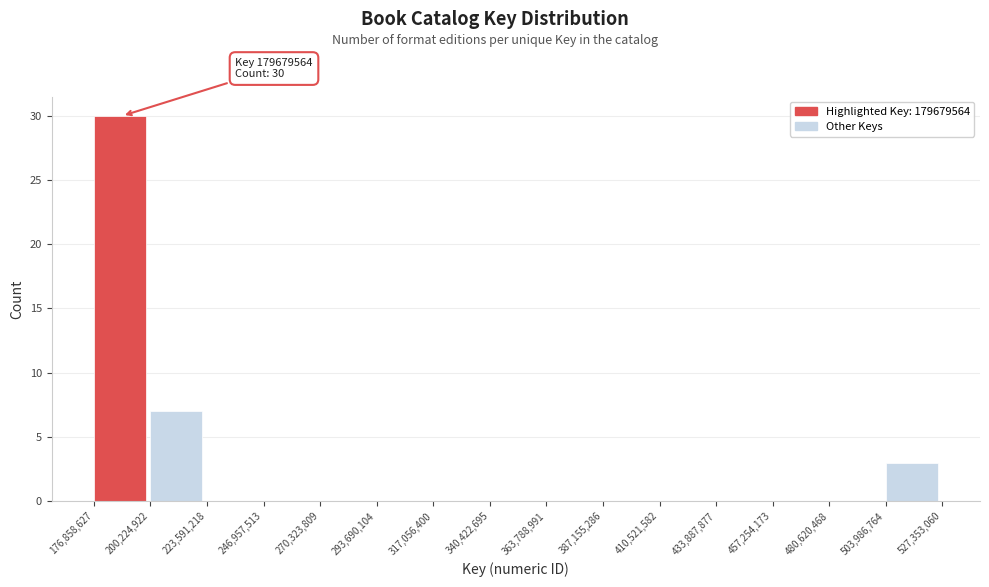

Over which range of the x-axis is the bar tallest?

176,858,627 to 200,224,922